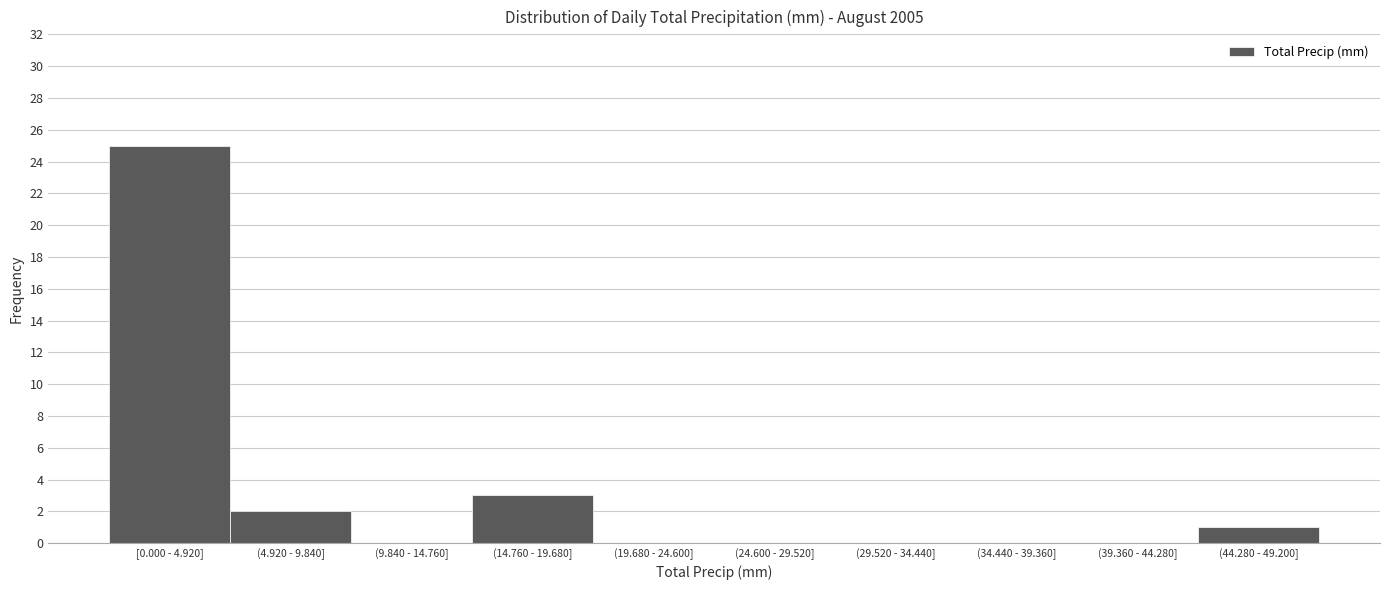

Reading right to left, list all the values displayed in this chart.

(44.280 - 49.200]=1	(39.360 - 44.280]=0	(34.440 - 39.360]=0	(29.520 - 34.440]=0	(24.600 - 29.520]=0	(19.680 - 24.600]=0	(14.760 - 19.680]=3	(9.840 - 14.760]=0	(4.920 - 9.840]=2	[0.000 - 4.920]=25